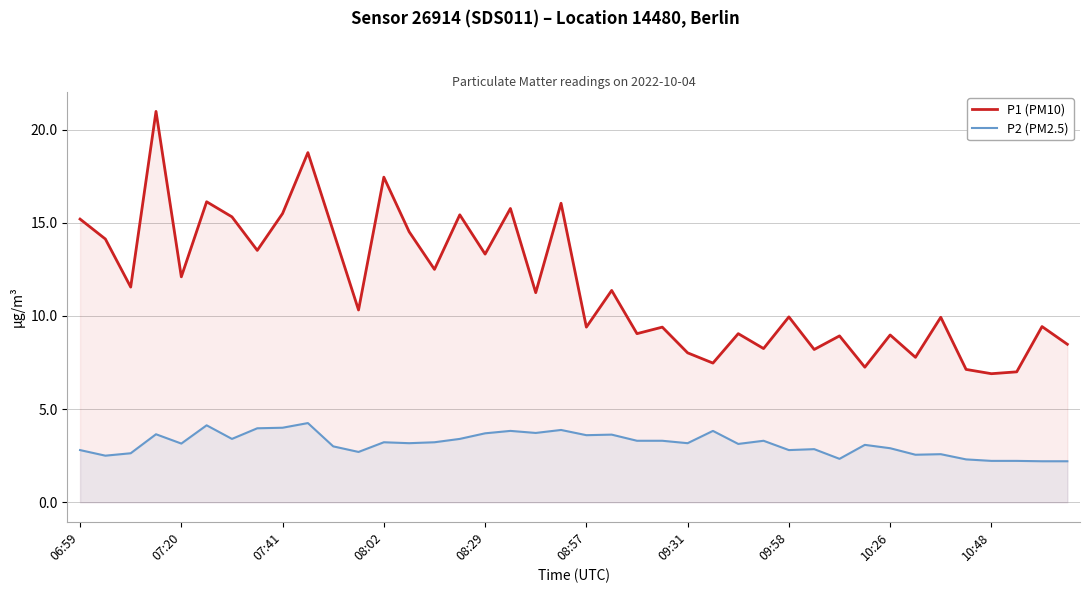

Between 23 and 35, which series saw the biggest shift?

P1 (PM10)